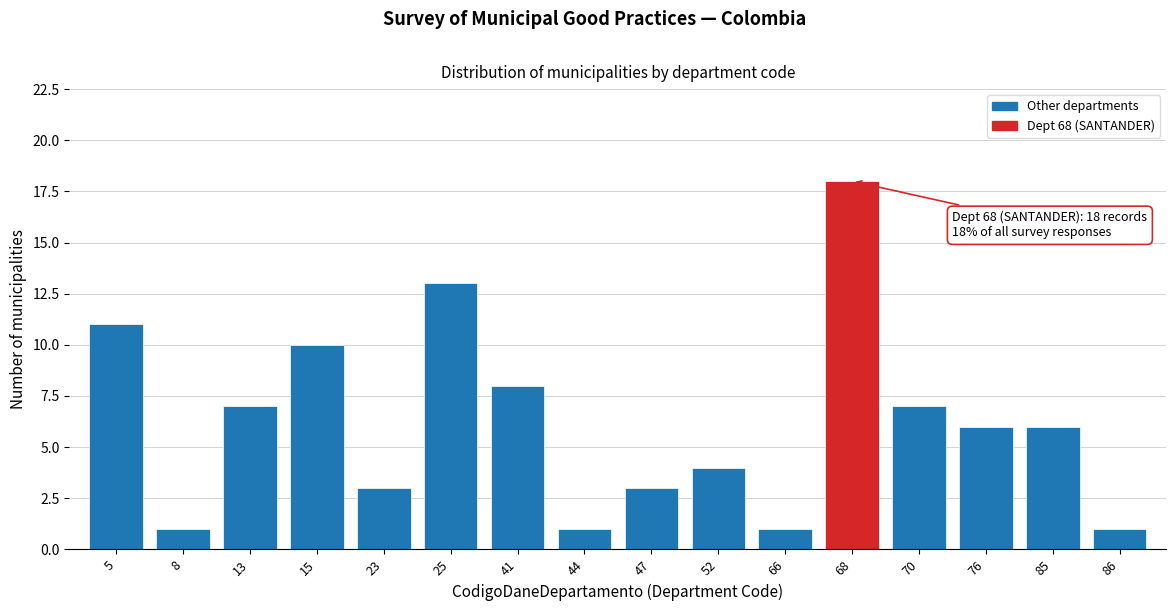

Reading left to right, what are all the values shown in this chart?

5=11	8=1	13=7	15=10	23=3	25=13	41=8	44=1	47=3	52=4	66=1	68=18	70=7	76=6	85=6	86=1